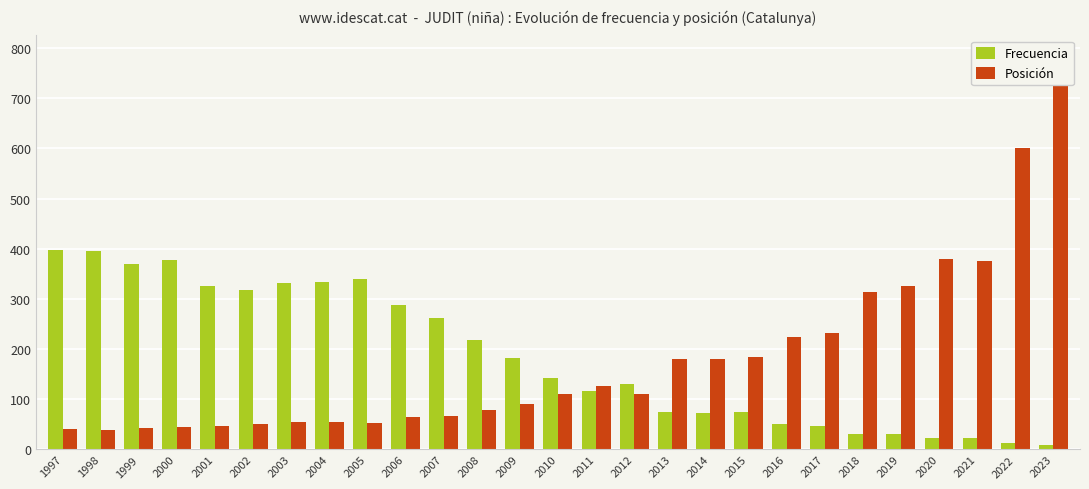

What is the maximum value shown in the chart?

786